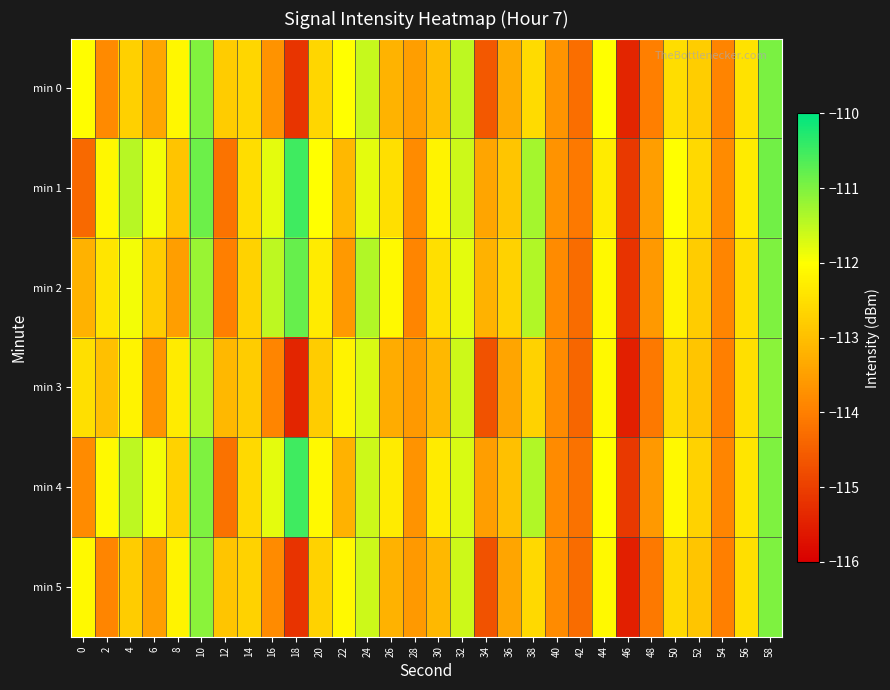

Which series has the largest range (max minus min)?

min 1